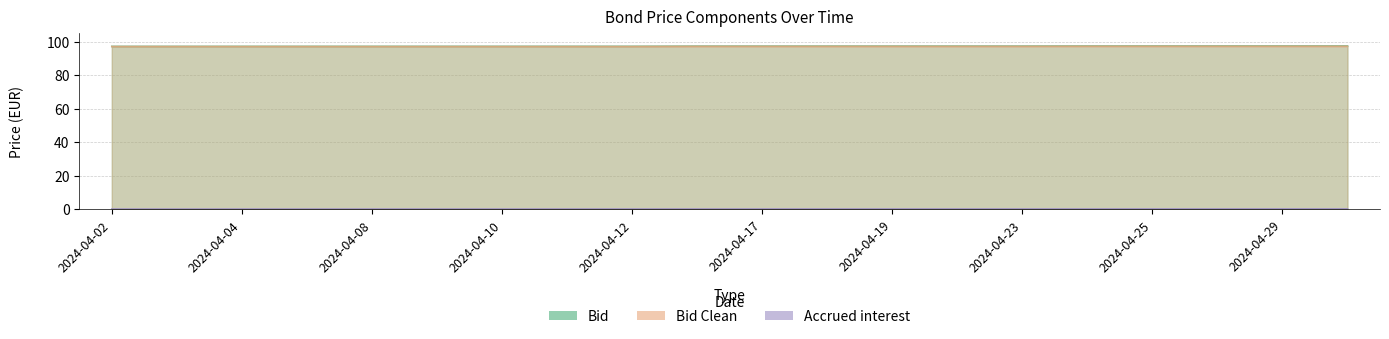

Count the Accrued interest values in the range 0 to 1.

20